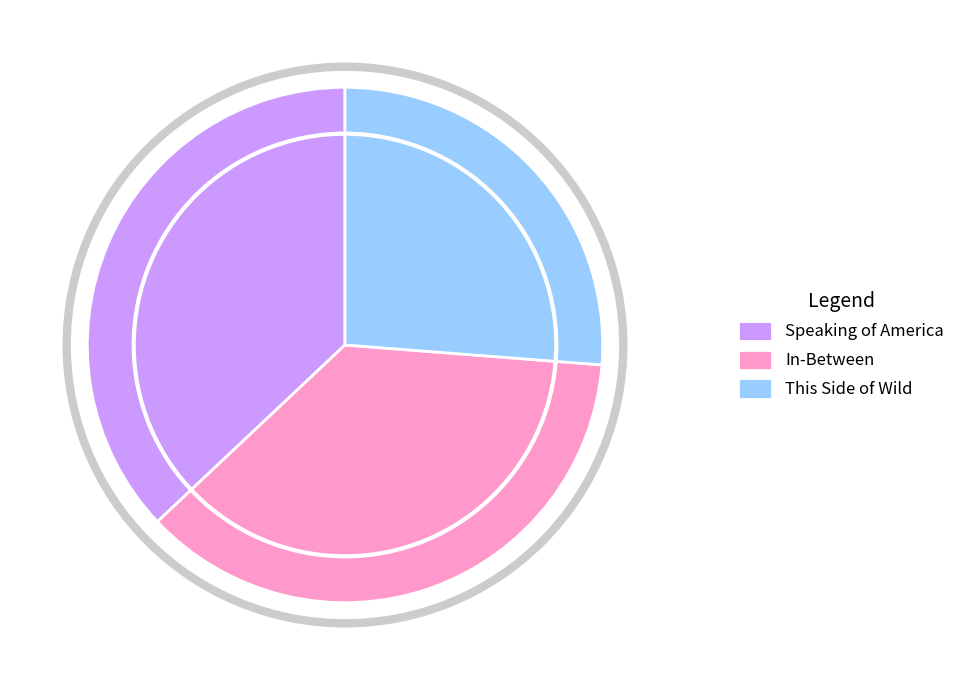

Rank the categories by value from lowest to highest.

This Side of Wild, In-Between, Speaking of America